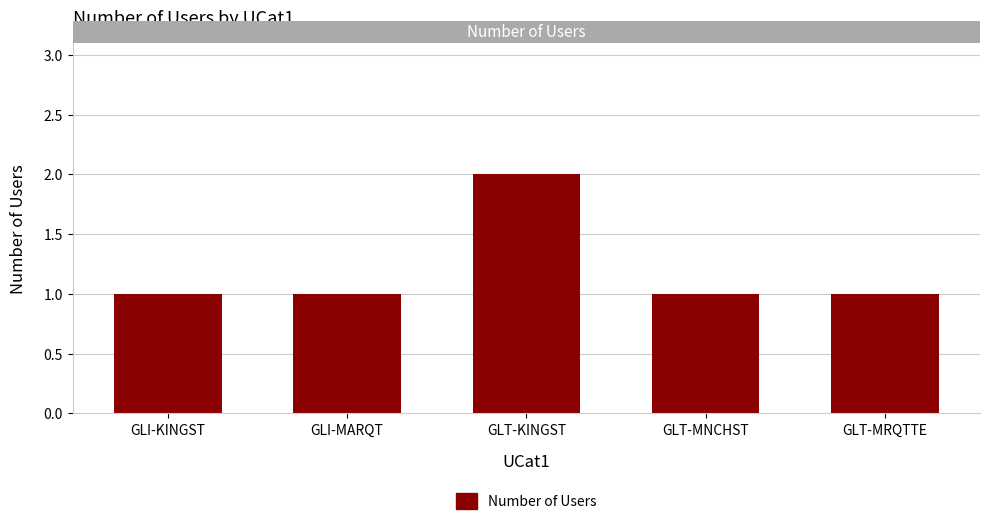

Is it true that the value at GLI-KINGST is 2?

False